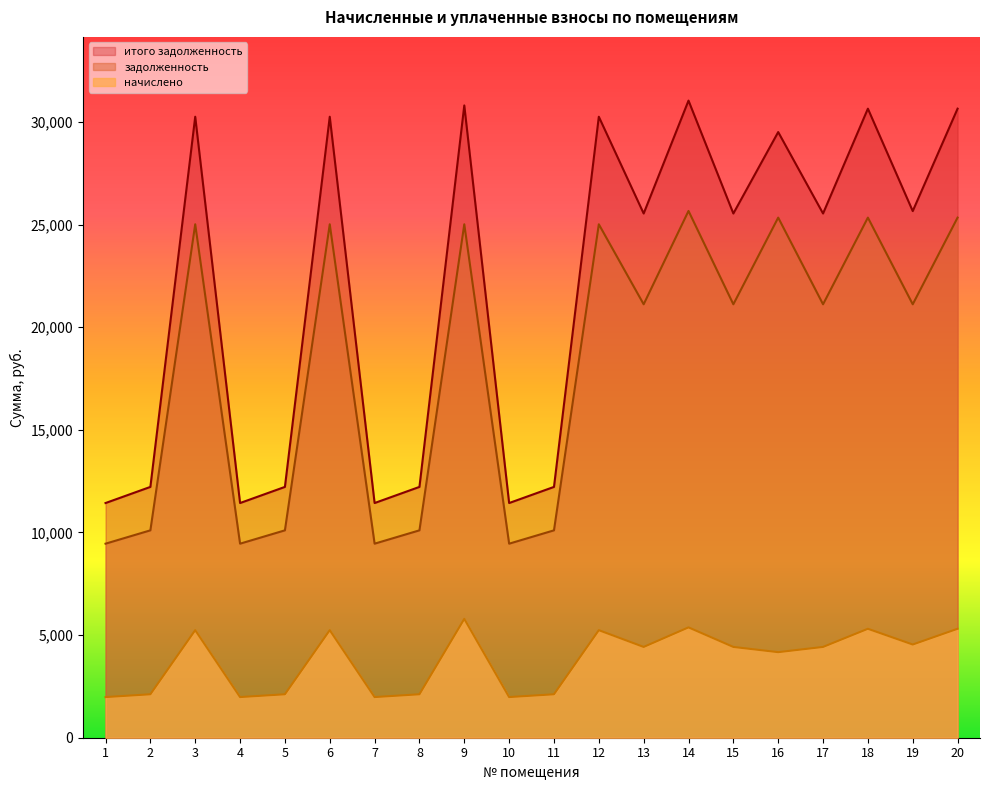

In итого задолженность, how many points are lower than both neighbors (excluding endpoints)?

7